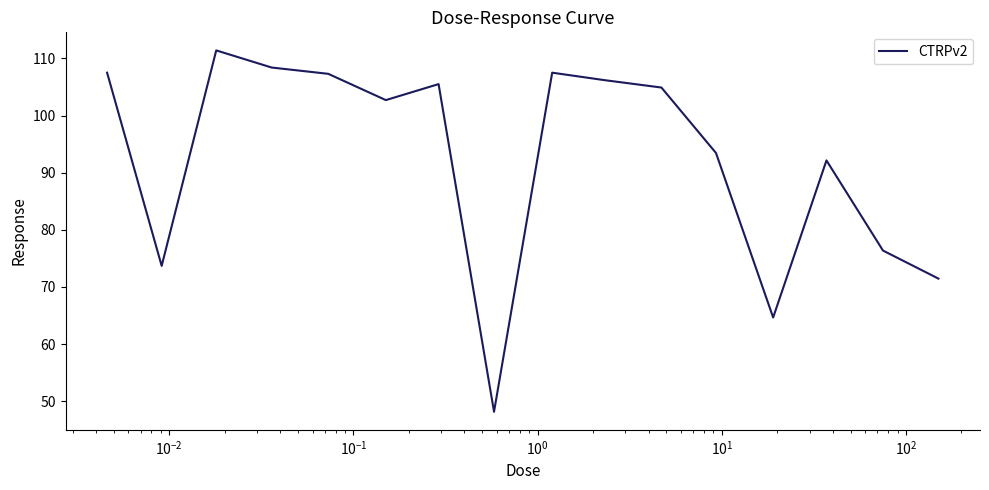

What is the minimum value shown in the chart?

48.1